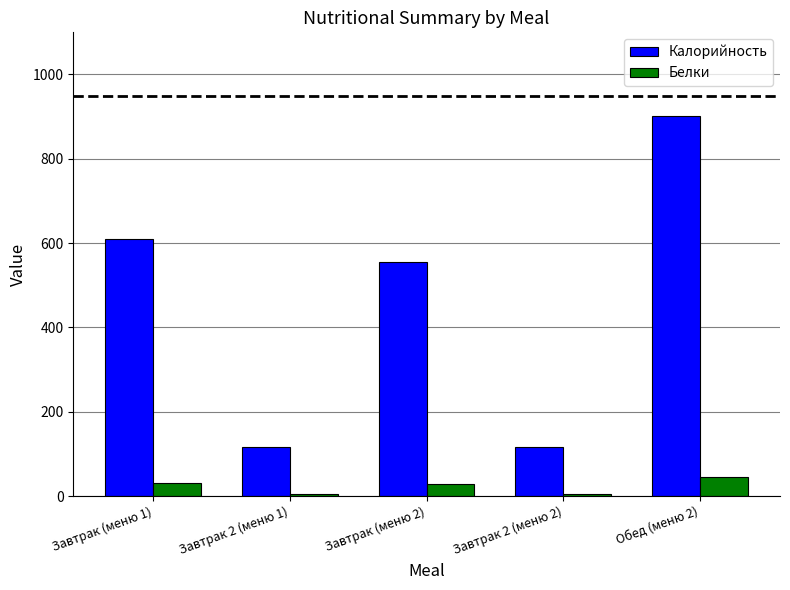

What are all the series names shown in the legend?

Калорийность, Белки